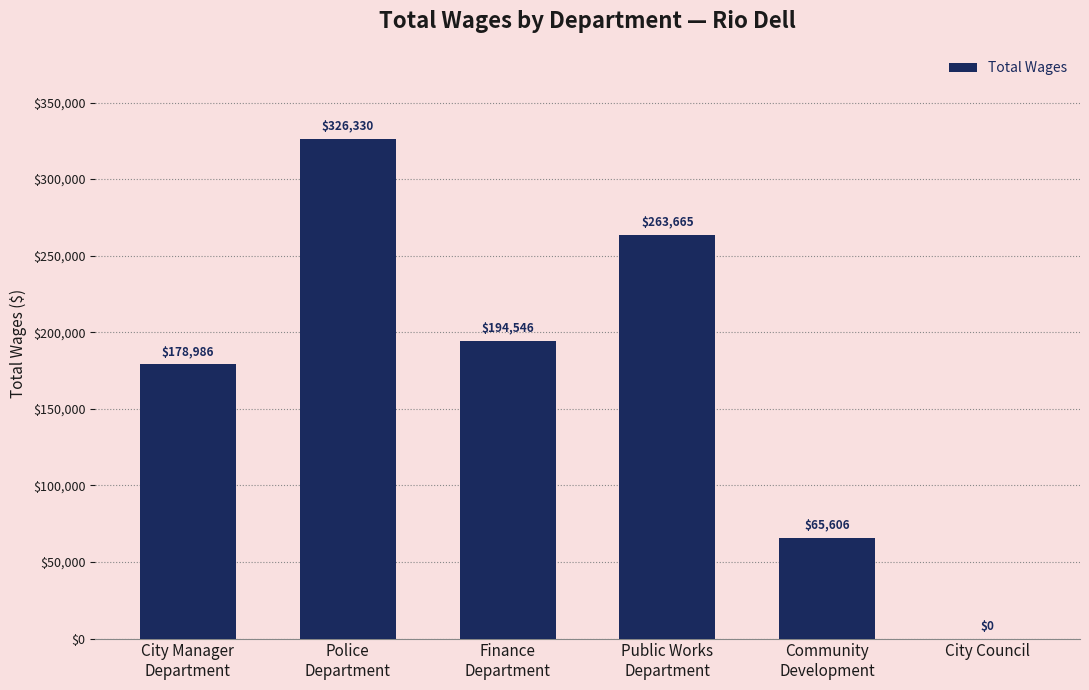

Reading left to right, extract all data points from this chart.

City Manager
Department=178986	Police
Department=326330	Finance
Department=194546	Public Works
Department=263665	Community
Development=65606	City Council=0